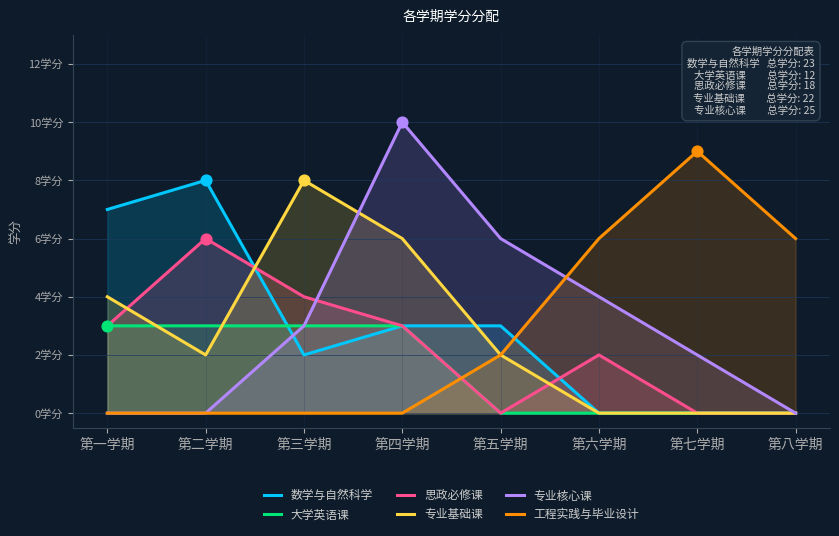

At how many categories does at least one series exceed 3?

8